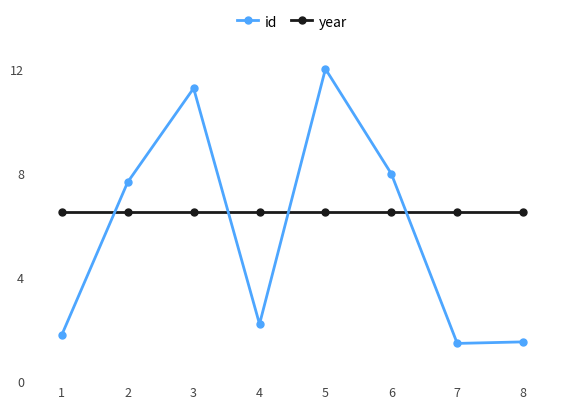

Reading right to left, list all the values displayed in this chart.

id: 8=1.5	7=1.4	6=8.0	5=12.0	4=2.2	3=11.3	2=7.7	1=1.8
year: 8=6.5	7=6.5	6=6.5	5=6.5	4=6.5	3=6.5	2=6.5	1=6.5